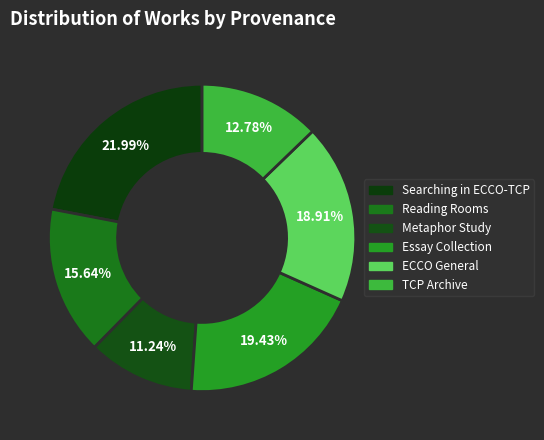

How many slices are in this pie chart?

6